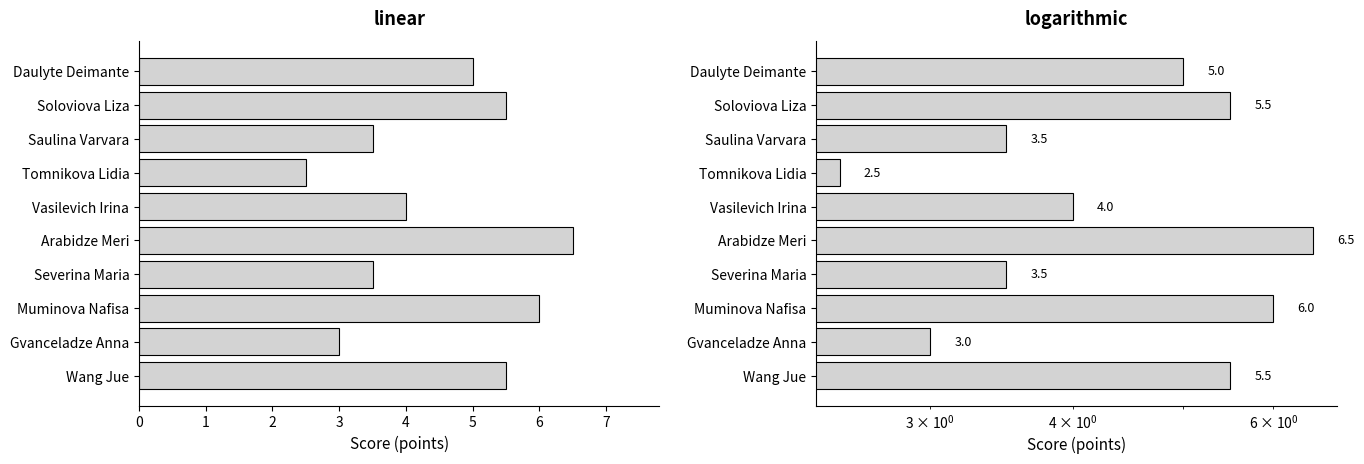

Are the bars grouped side by side (vs. stacked)?

No